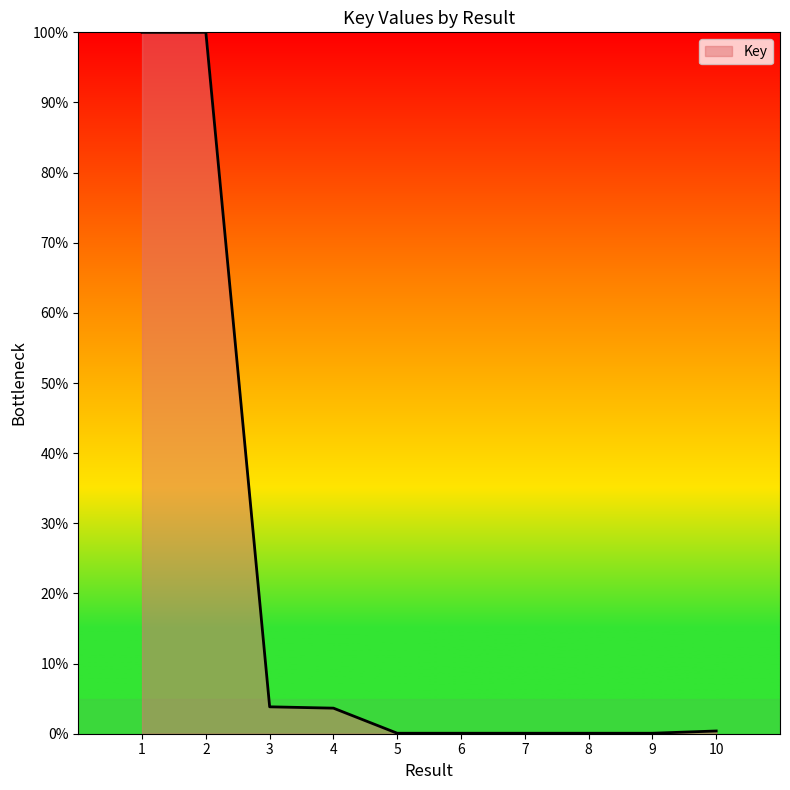

What is the change in value from 4 to 6?

-3.6